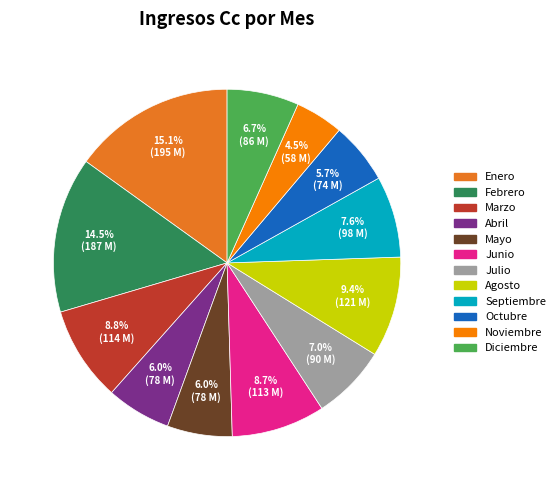

Does Mayo account for over 50% of the chart?

No